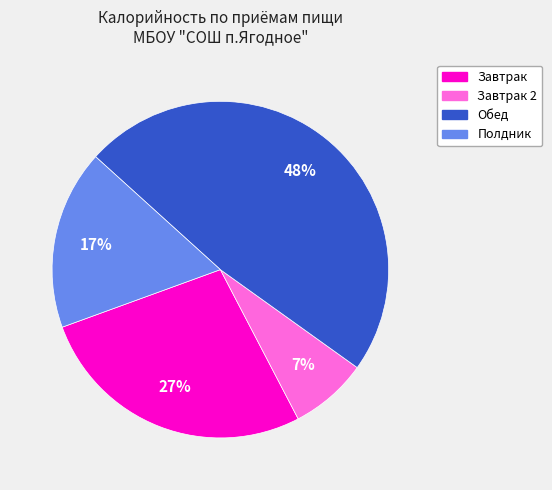

Does any single category account for the majority?

No